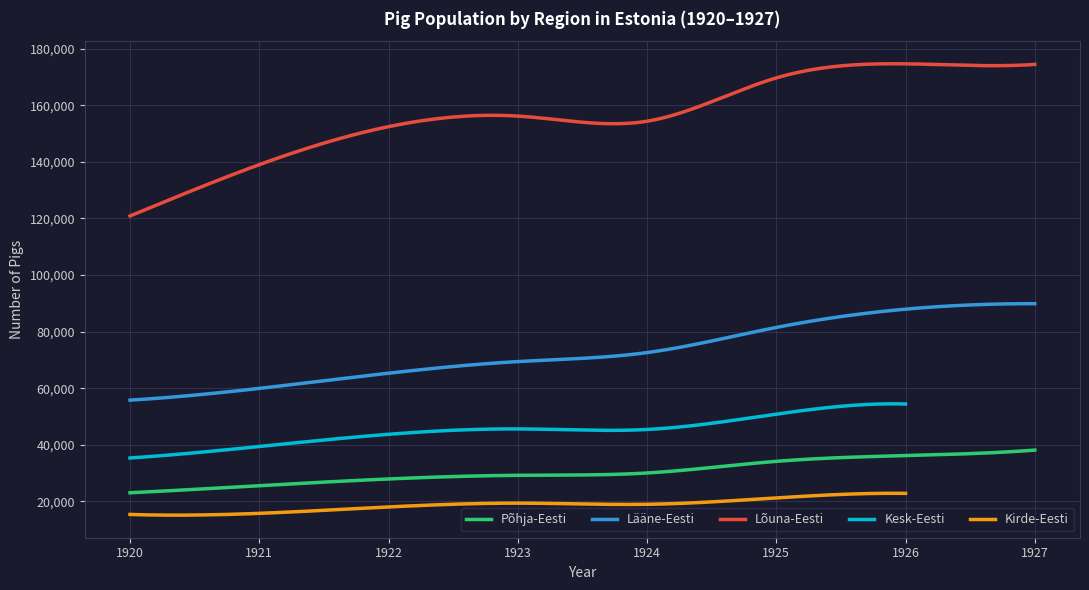

What is the maximum value shown in the chart?

174599